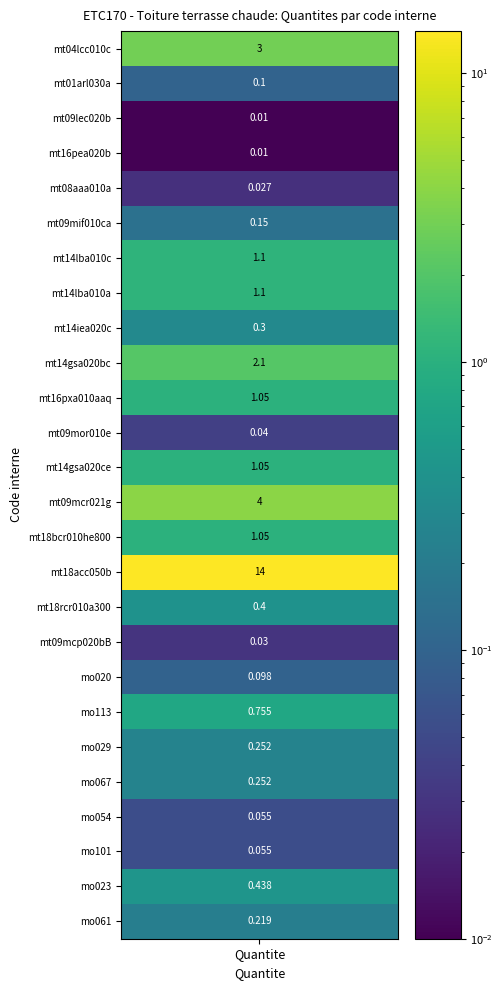

Reading left to right, what are all the values shown in this chart?

3.0	0.1	0.0	0.0	0.0	0.1	1.1	1.1	0.3	2.1	1.1	0.0	1.1	4.0	1.1	14.0	0.4	0.0	0.1	0.8	0.3	0.3	0.1	0.1	0.4	0.2